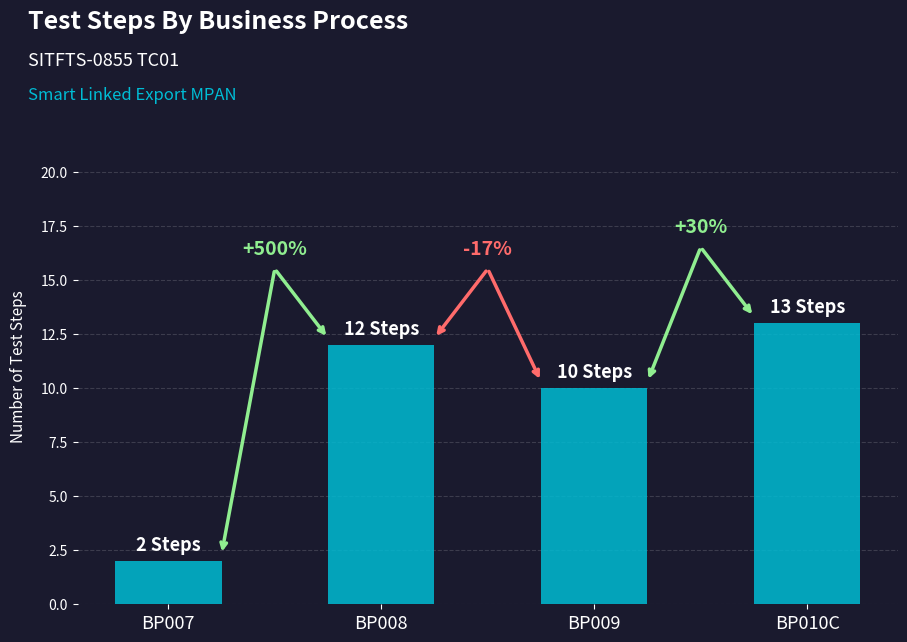

How many bars are there in total?

4